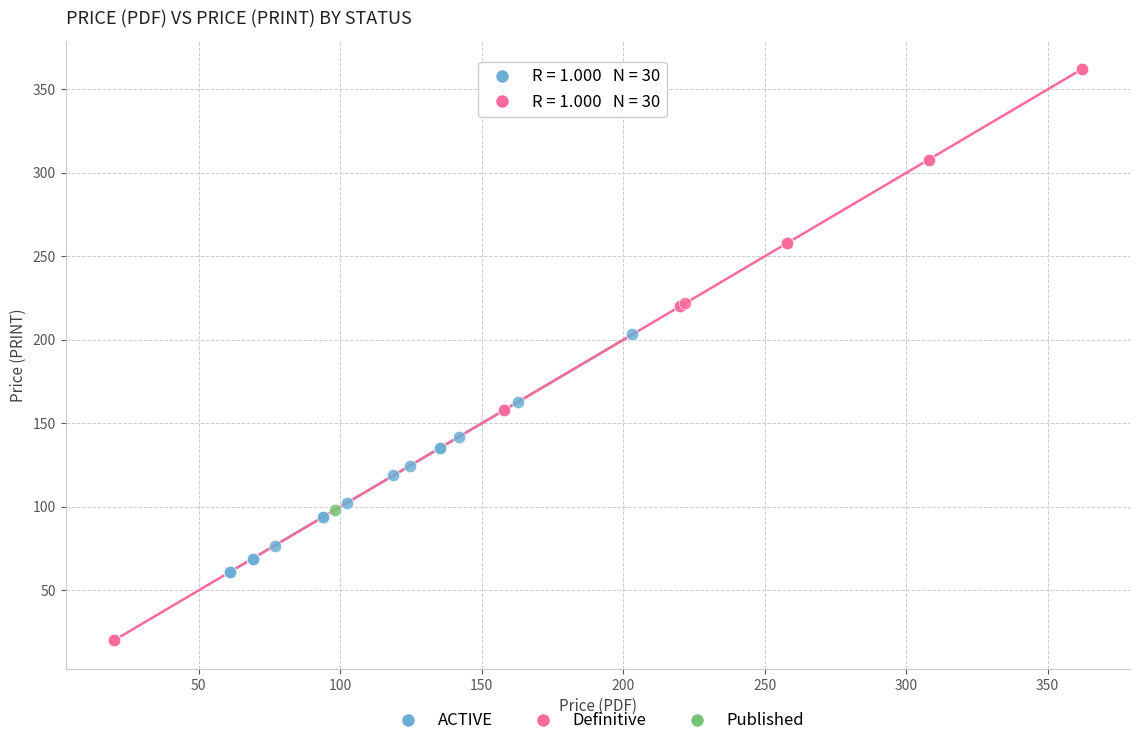

What are all the series names shown in the legend?

ACTIVE, Definitive, Published